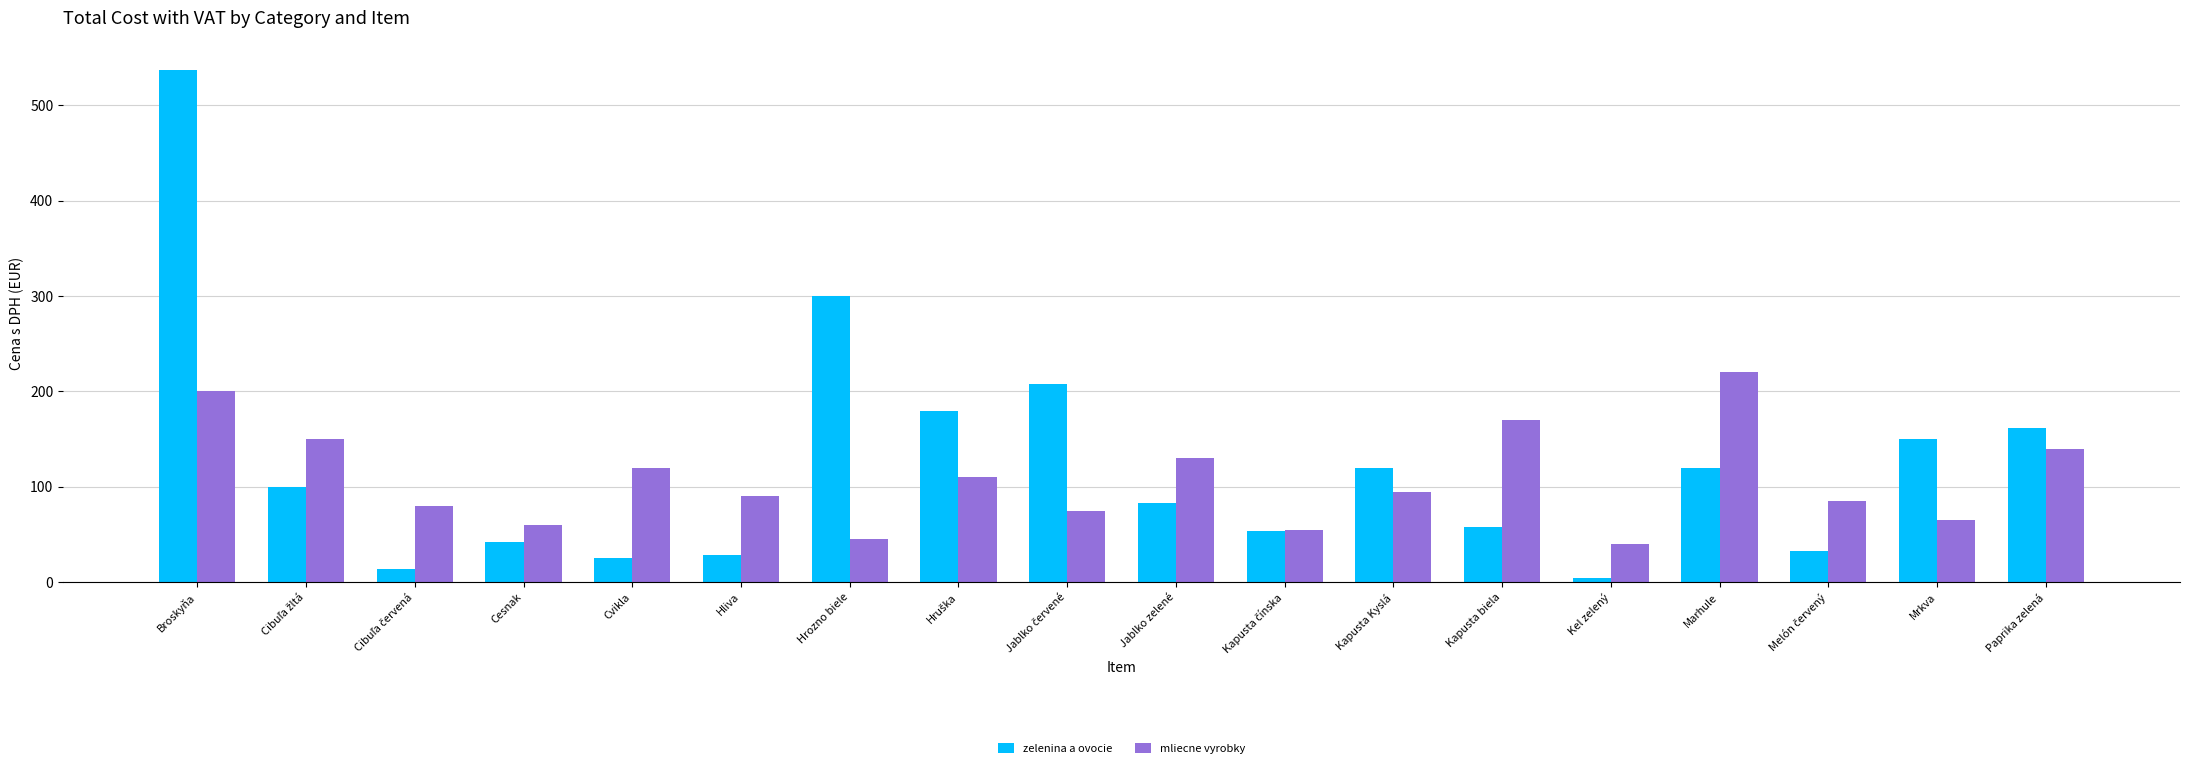

Which series changed the most between Cesnak and Paprika zelená?

zelenina a ovocie